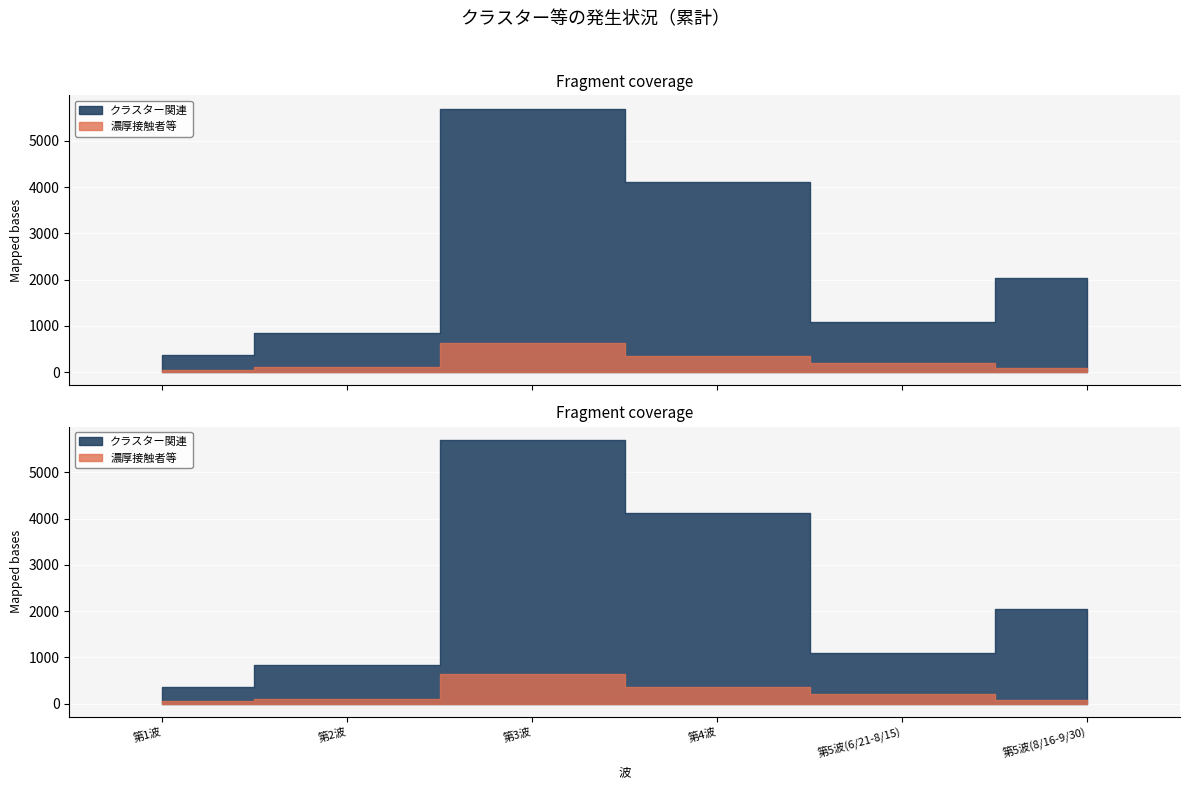

Reading right to left, transcribe all the data shown in this chart.

クラスター関連: 2044	1085	4122	5701	840	363
濃厚接触者等: 86	208	360	641	107	49